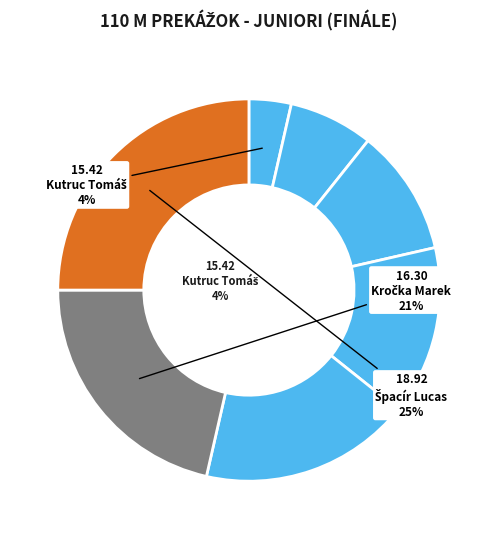

Rank the categories by value from highest to lowest.

Špacír Lucas, Kročka Marek, Kadák Mário, Revaj Tomáš, Váňa Lukáš, Melega Dominik, Kutruc Tomáš